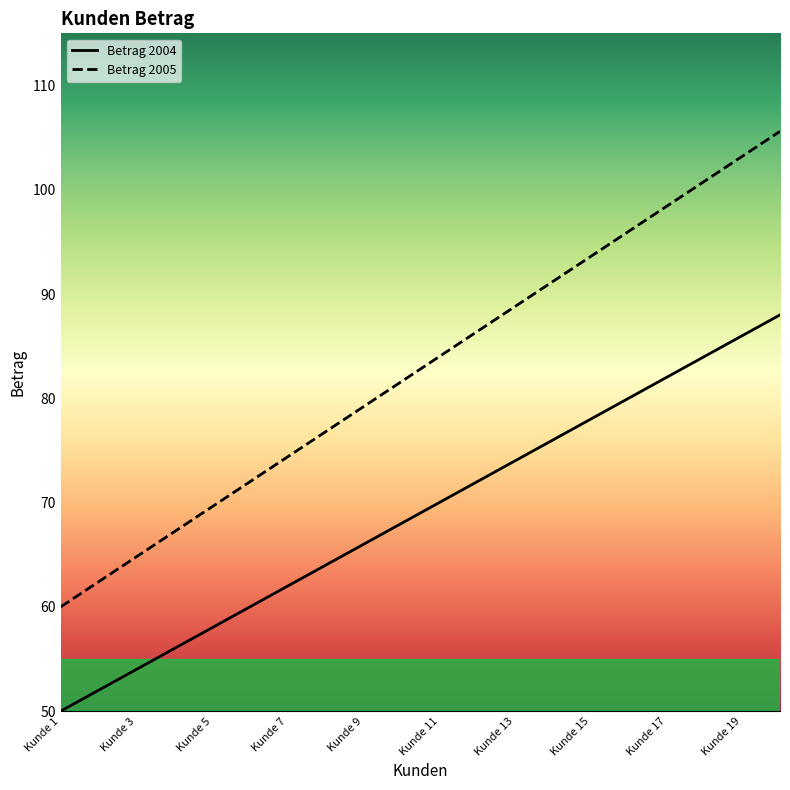

Is the value of Betrag 2004 at Kunde 3 greater than the value of Betrag 2005 at Kunde 9?

No